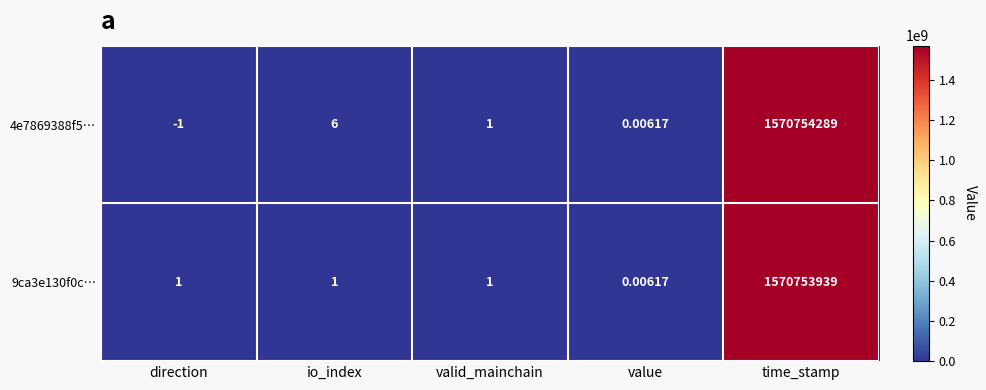

Where is 4e7869388f5… nearest to the value 785377144?

io_index